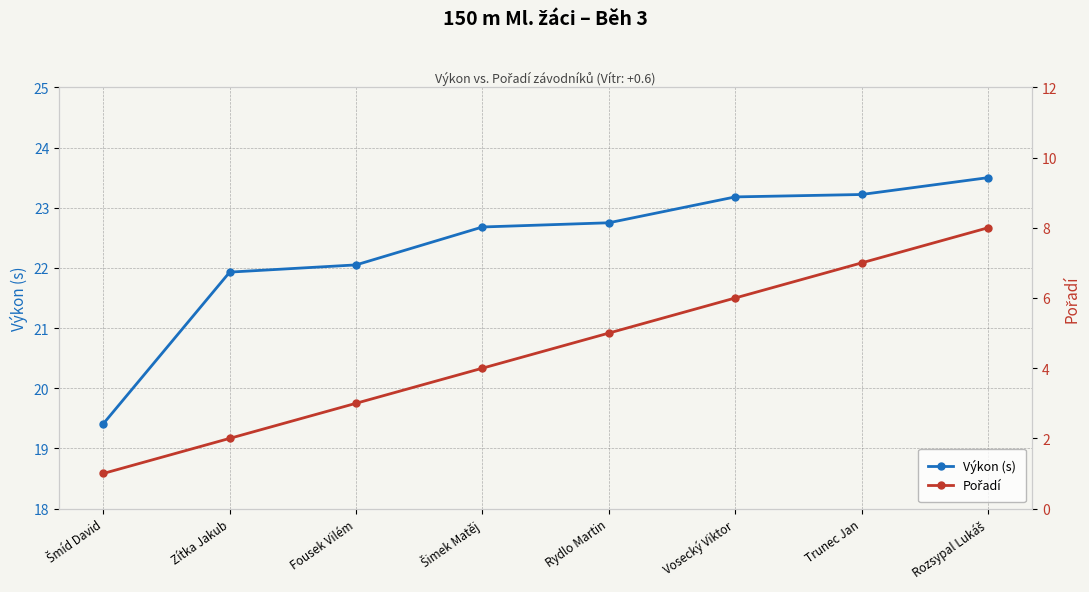

True or false: Výkon (s) and Pořadí intersect in this chart.

False